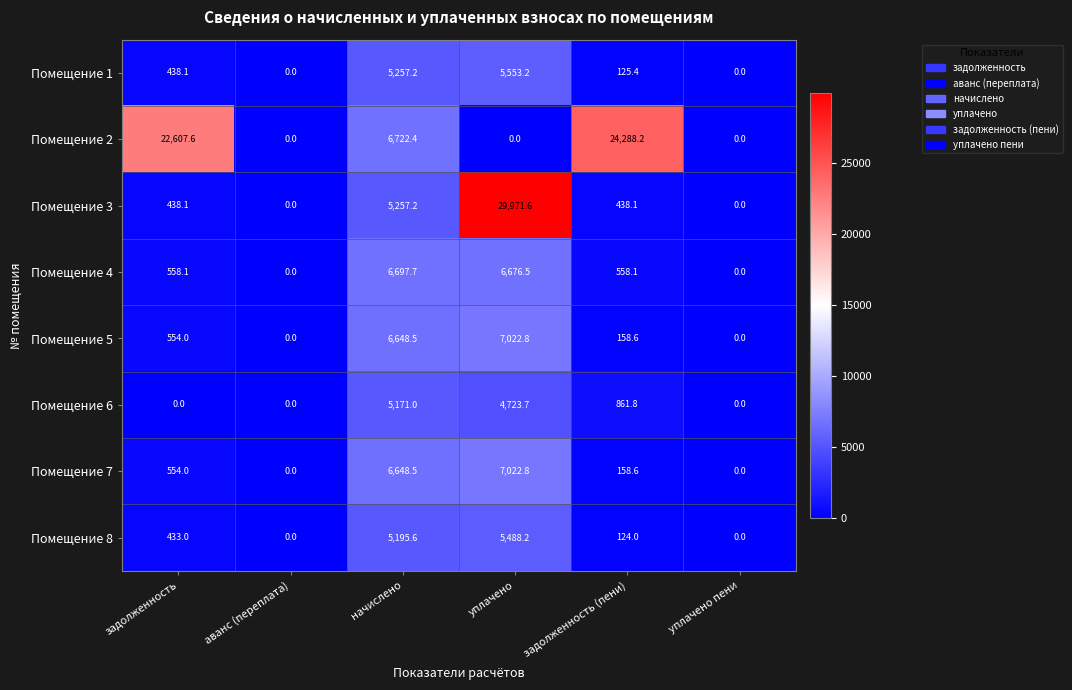

True or false: Помещение 2 has a value of 6612.6 at задолженность.

False